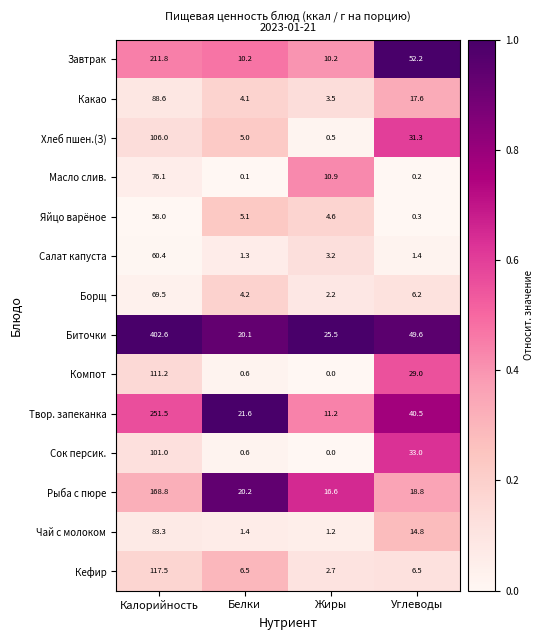

Count the number of categories in the chart.

4